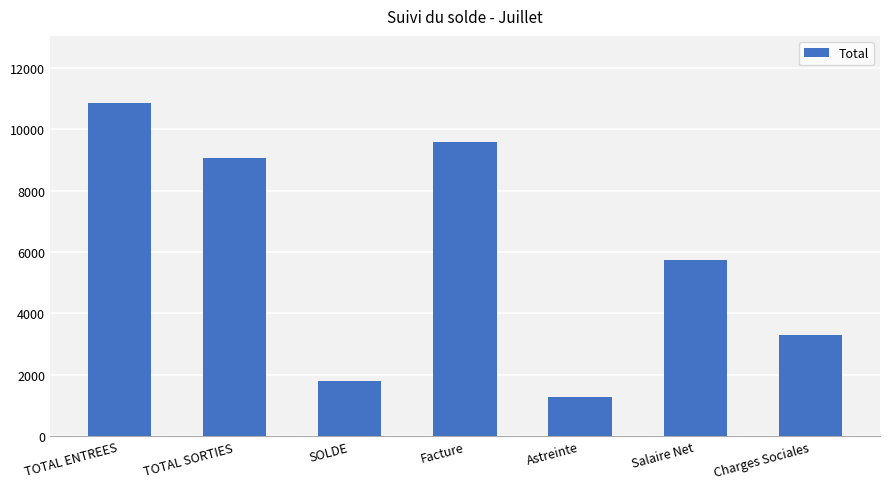

Count the number of categories in the chart.

7